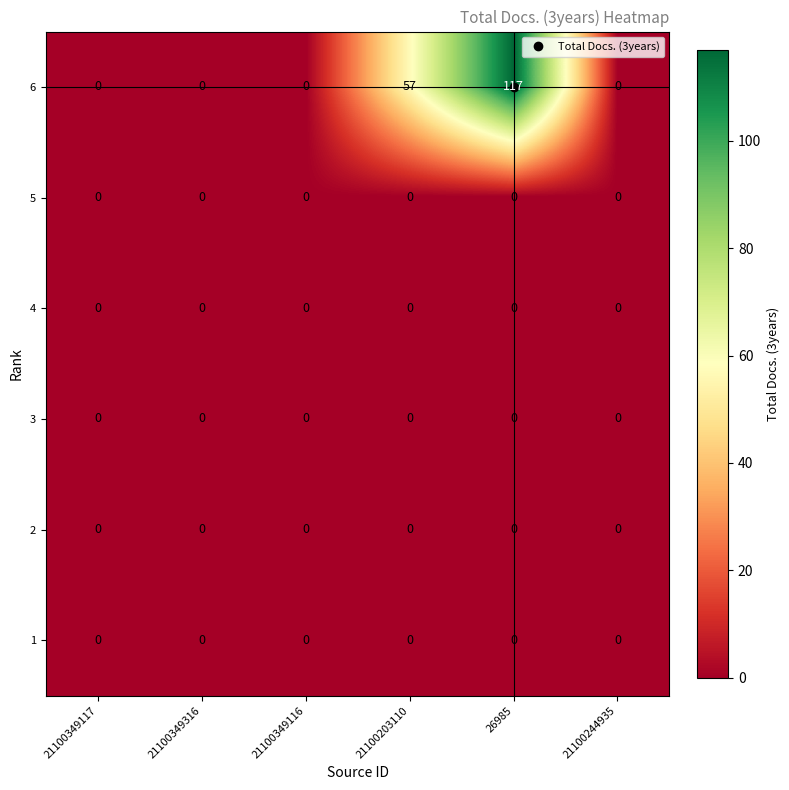

At which category does the chart reach its peak across all series?

26985